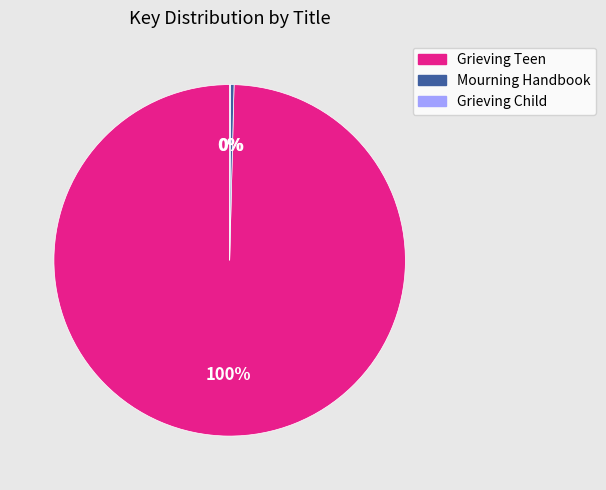

Is there any slice that represents more than half of the pie?

Yes